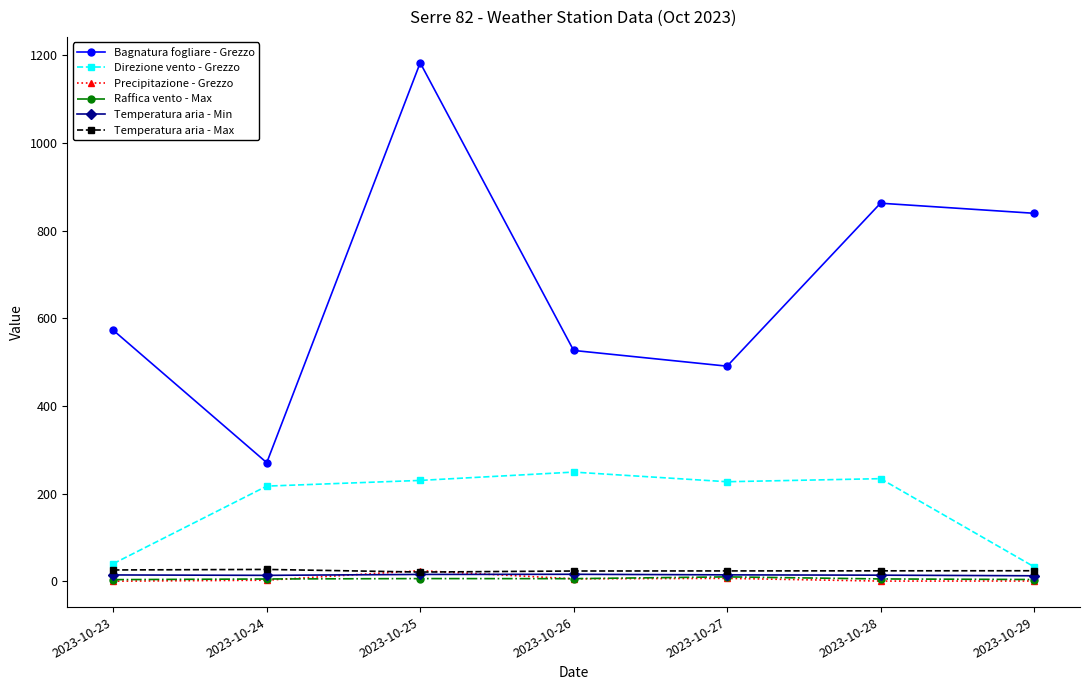

Which series has the largest range (max minus min)?

Bagnatura fogliare - Grezzo